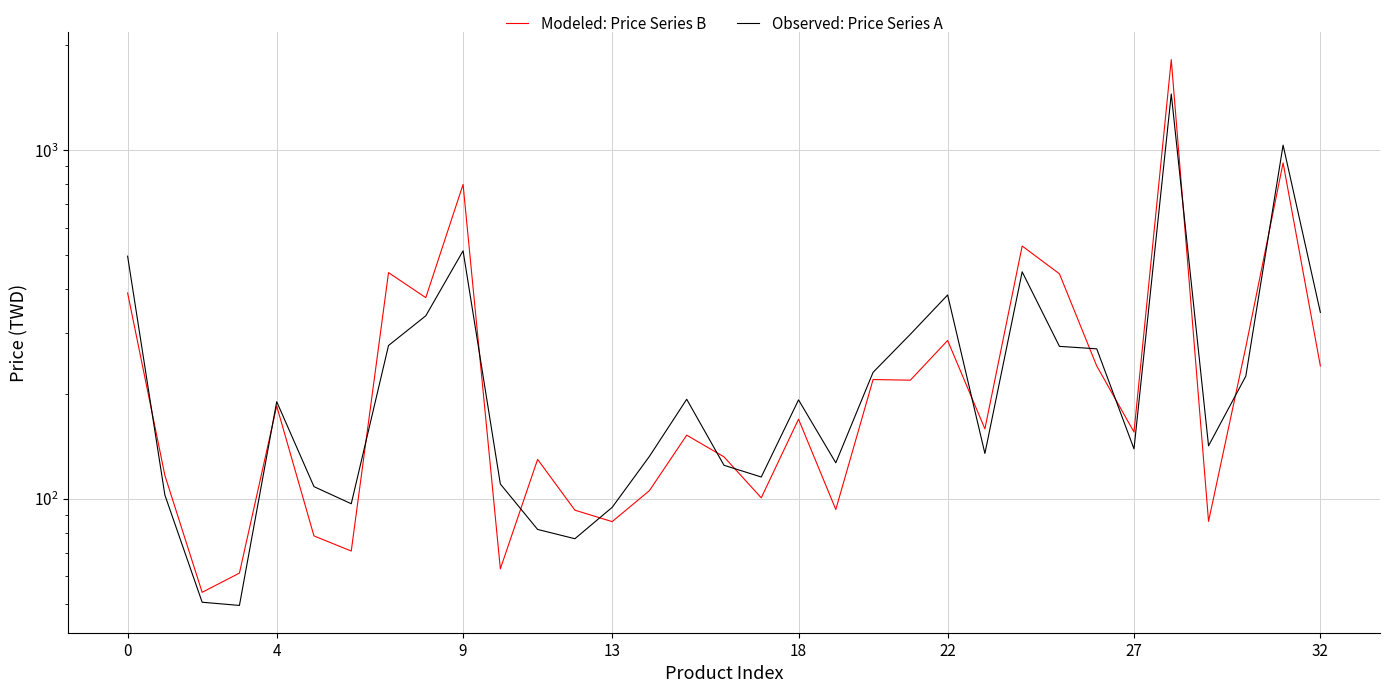

The value of Observed: Price Series A at 13 is 94.6. True or false?

True